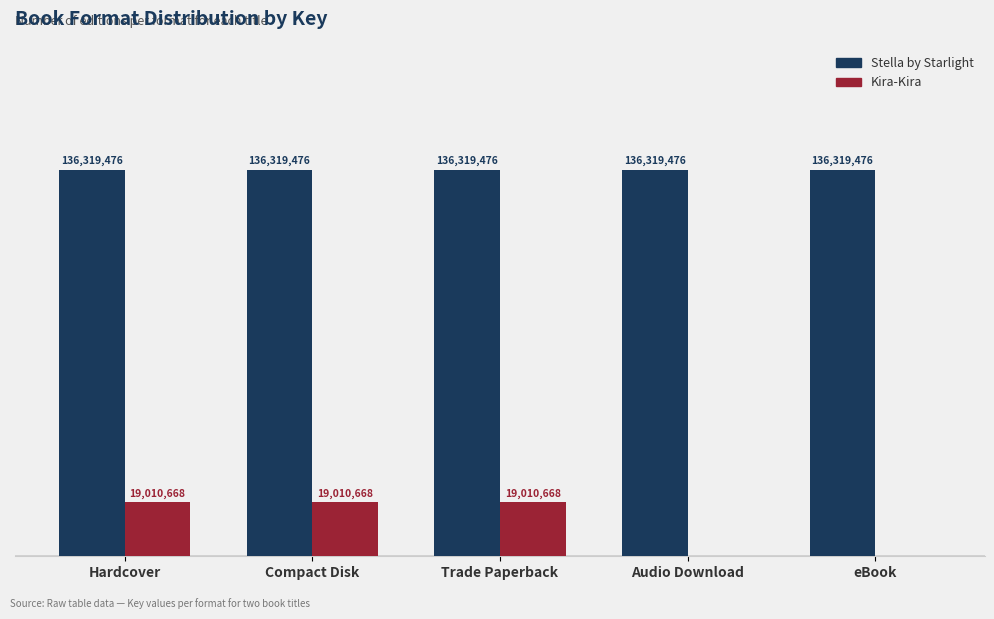

What position from the left is Compact Disk?

2